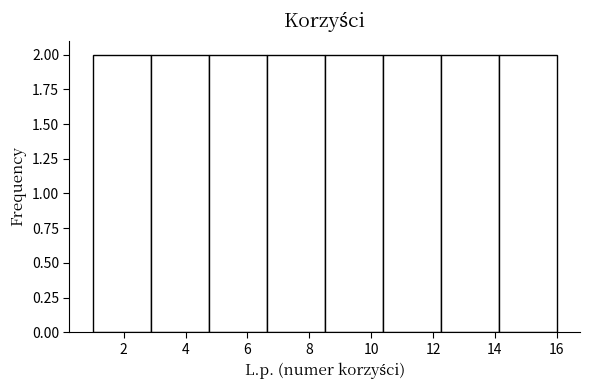

Reading left to right, list every bar in this chart as the range it spans on the x-axis followed by its height. Neither the bar edges nor the heights are printed on the chart, so give them approximately, as read against the axes.

1.0 to 2.8: 2
2.8 to 4.8: 2
4.8 to 6.6: 2
6.6 to 8.6: 2
8.6 to 10.4: 2
10.4 to 12.2: 2
12.2 to 14.2: 2
14.2 to 16.0: 2